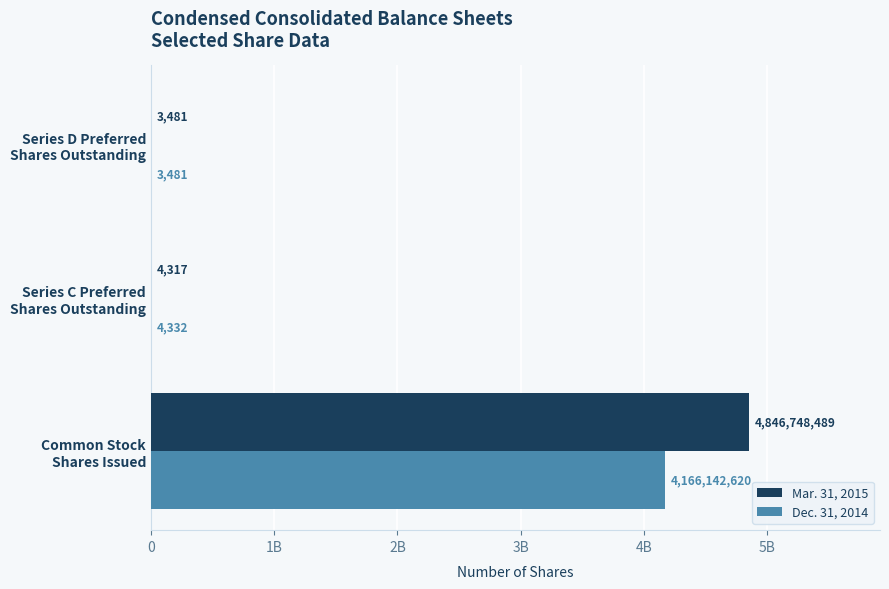

What are all the series names shown in the legend?

Mar. 31, 2015, Dec. 31, 2014